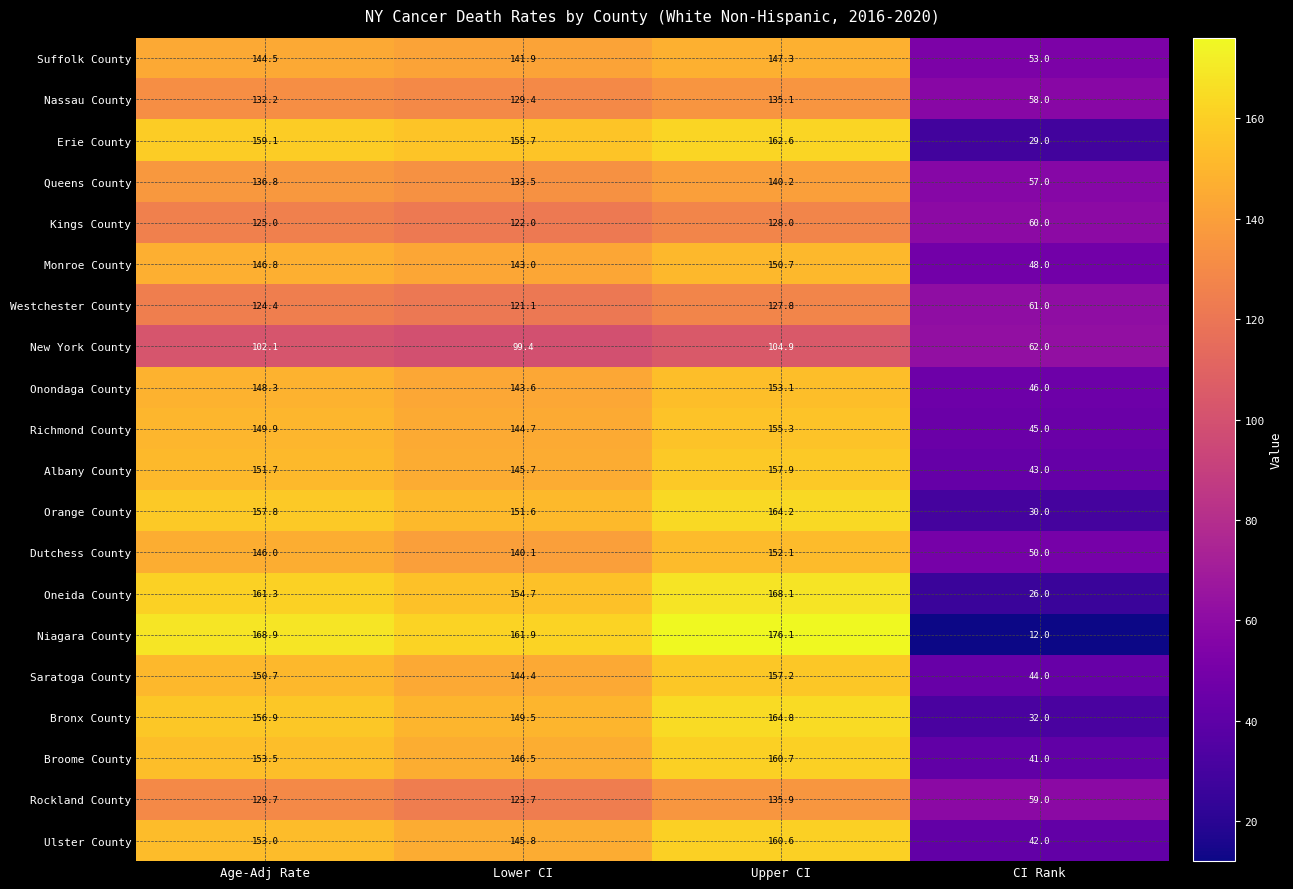

Which series changed the most between Lower CI and CI Rank?

Niagara County